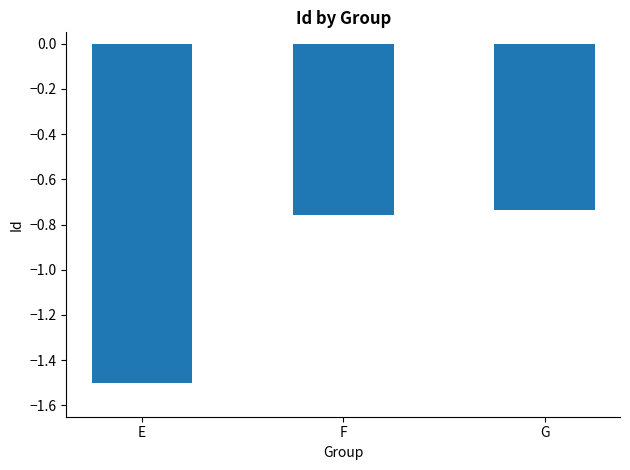

Rank the categories by value from highest to lowest.

G, F, E